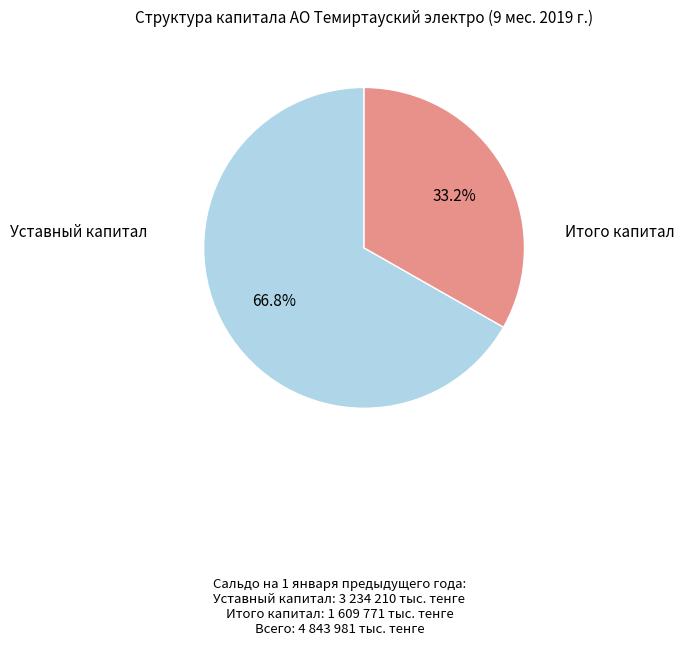

Does Уставный капитал account for over 50% of the chart?

Yes